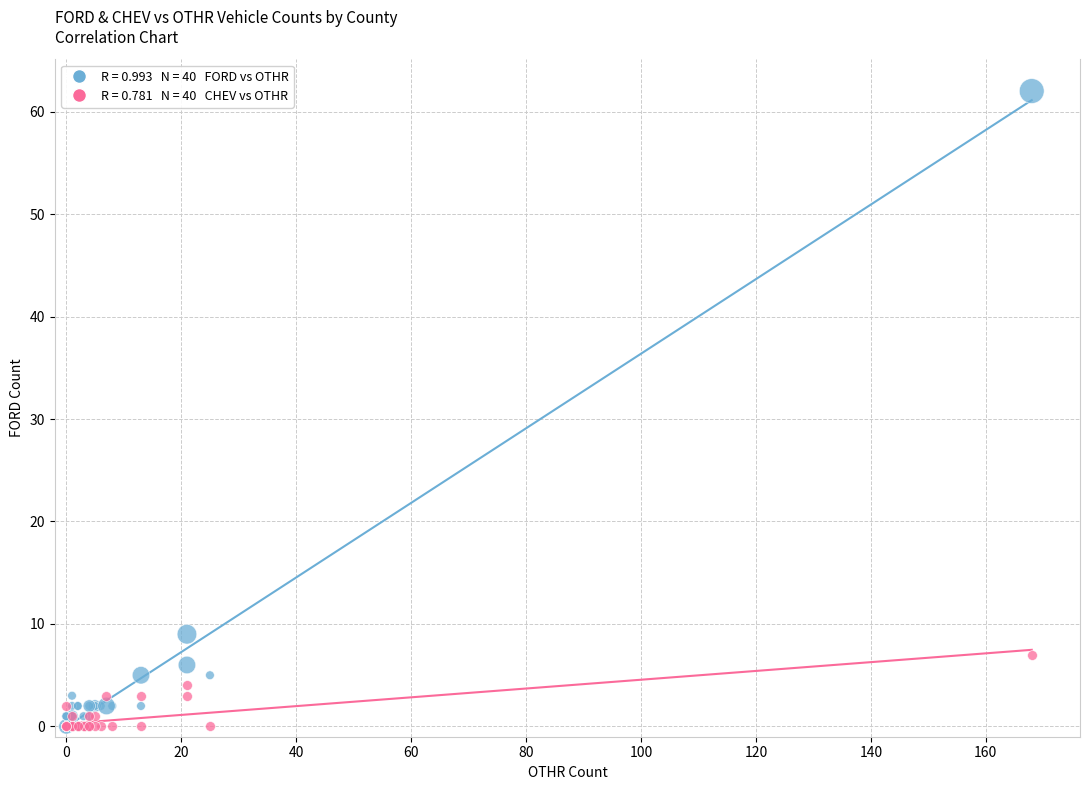

Across all series, what Y value is closest to 31?

9